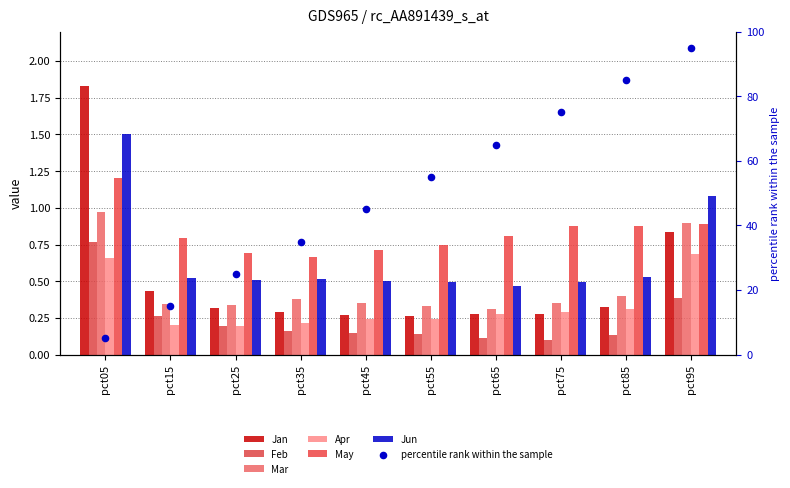

At which category is the sum across all series the highest?

pct05